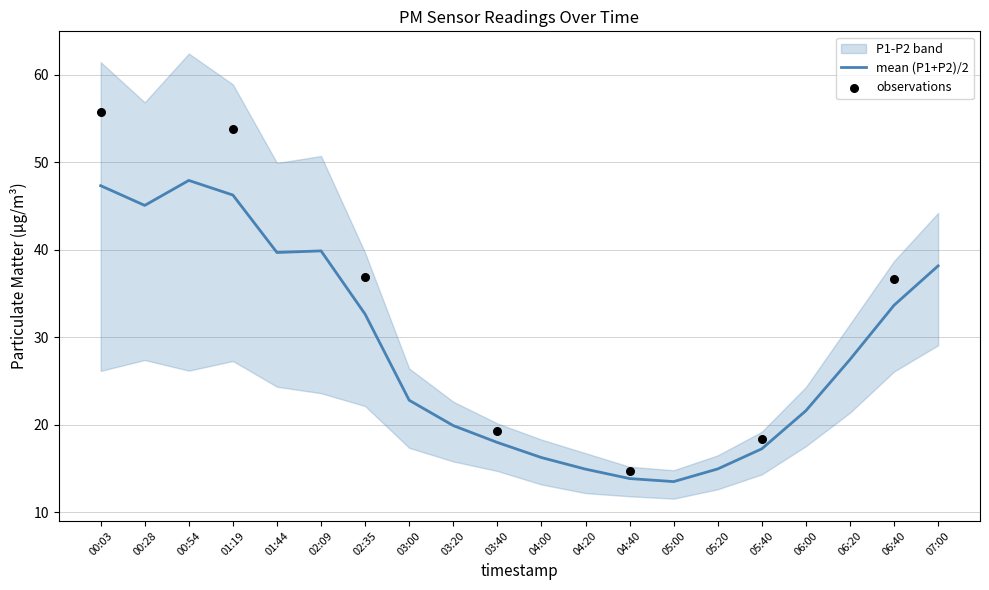

Which has a higher value, 06:20 or 00:03?

00:03